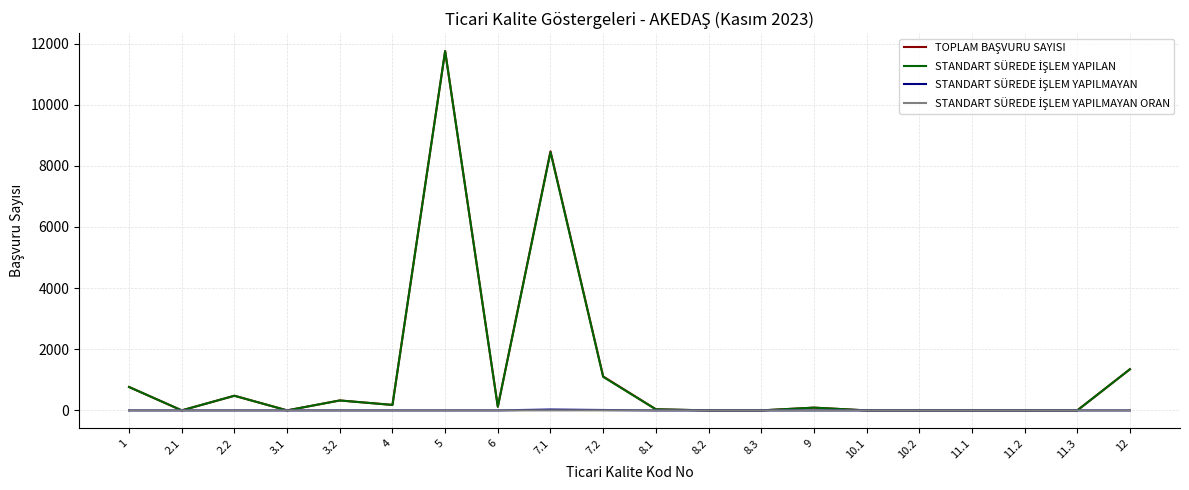

What is the maximum value shown in the chart?

11753.0